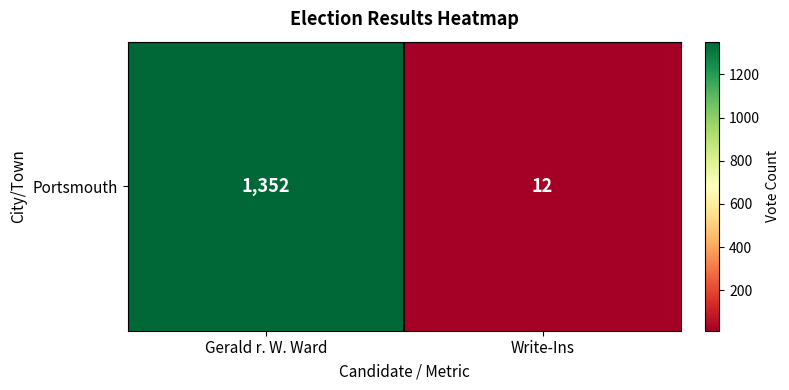

List the labels in order of value, largest first.

Gerald r. W. Ward, Write-Ins